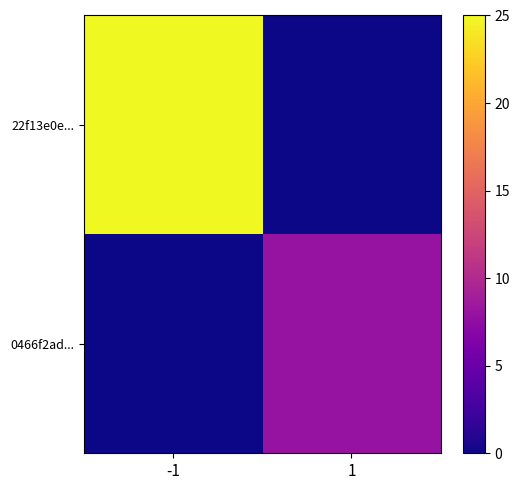

At which category is the sum across all series the highest?

-1